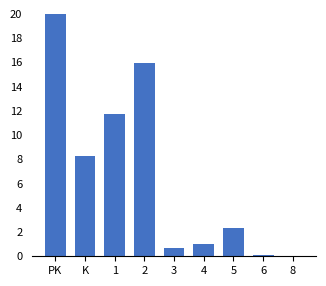

What is the change in value from 5 to 8?

-2.3